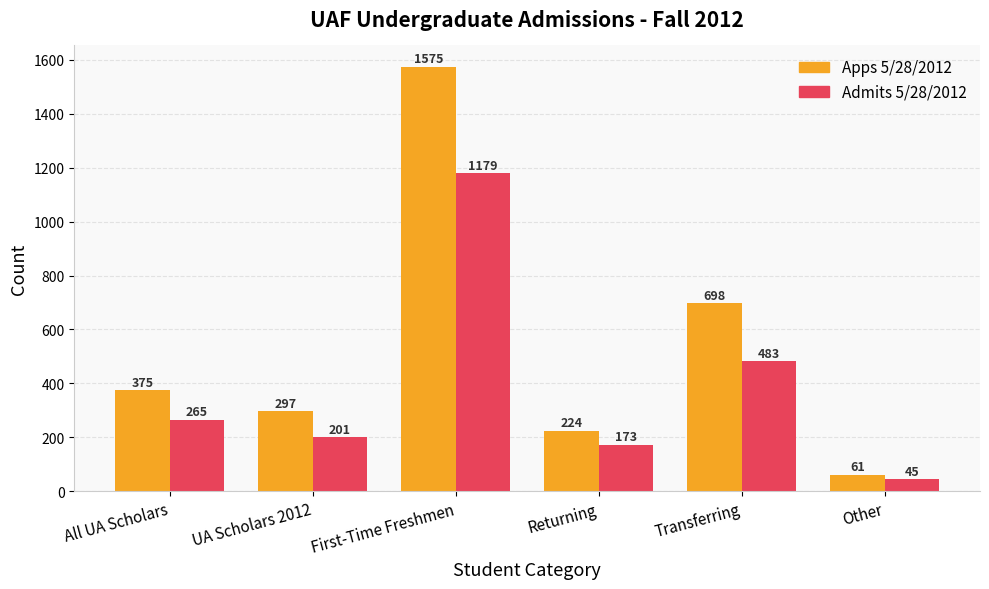

Is it true that Apps 5/28/2012 equals 698 at Transferring?

True